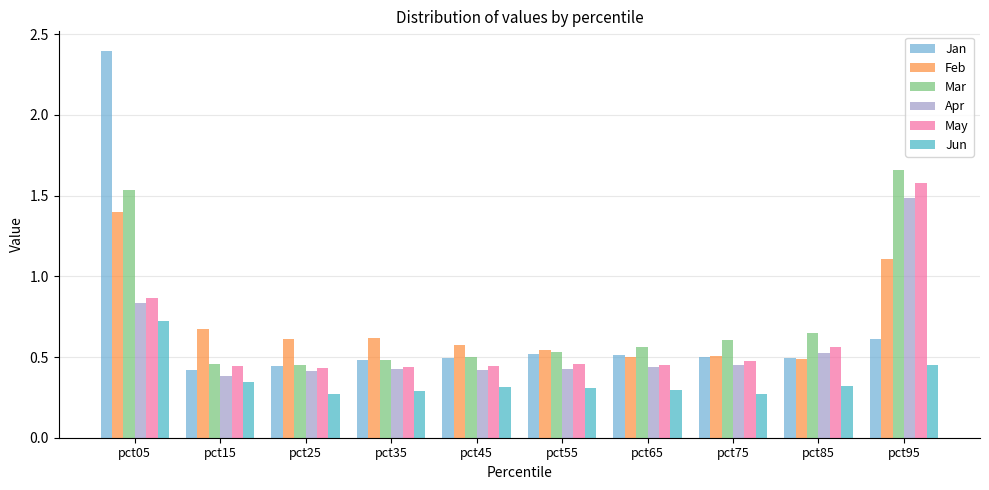

What is the difference between the highest and lowest values at pct95?

1.2